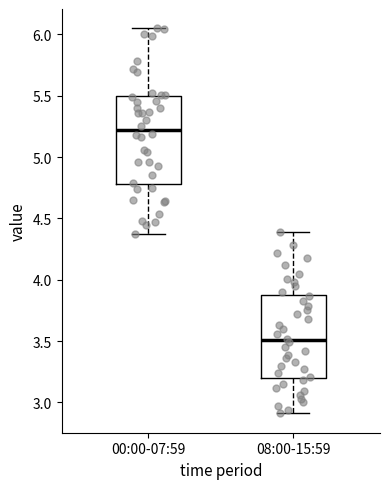

Which box's median line is the highest?

00:00-07:59